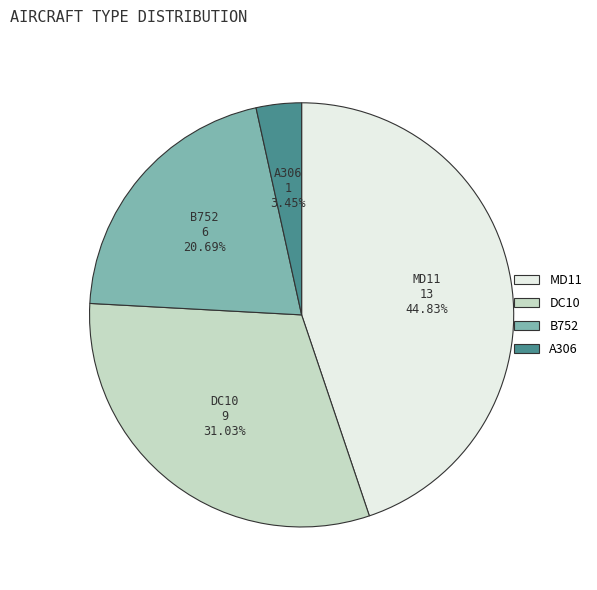

To the nearest percent, what is the difference between the MD11 and DC10 slice percentages?

14%